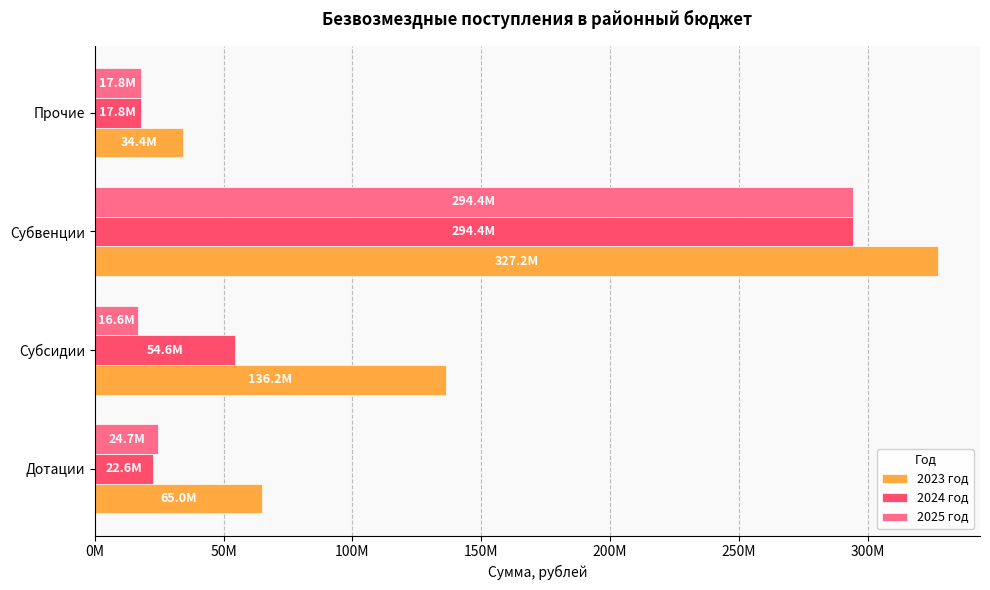

What are all the series names shown in the legend?

2023 год, 2024 год, 2025 год